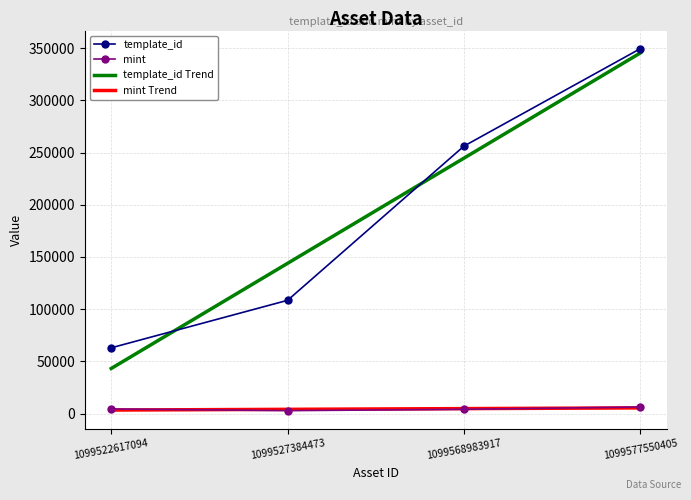

Between 1099568983917 and 1099577550405, which series saw the biggest shift?

template_id Trend